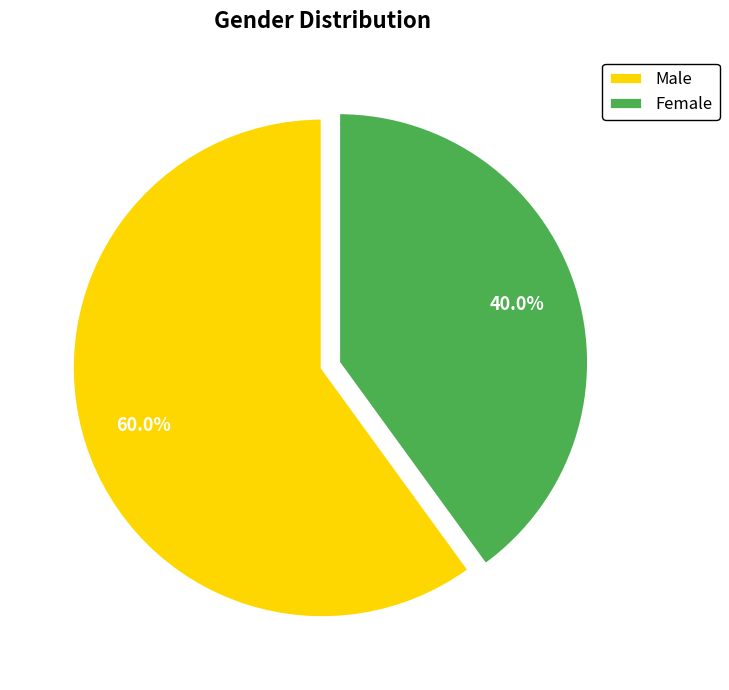

Does Male represent more than half of the total?

Yes